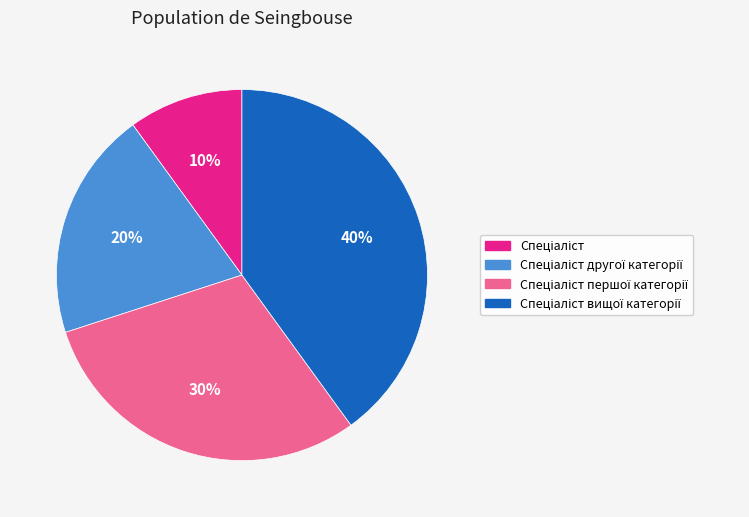

To the nearest percent, what is the average slice percentage?

25%